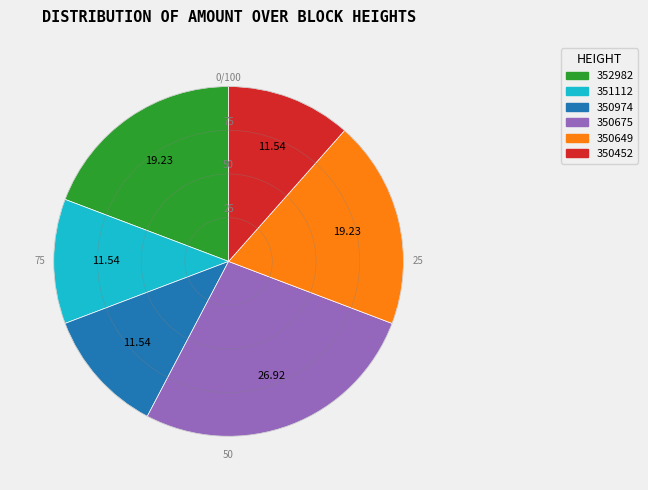

What is the ratio of the value at 350649 to the value at 352982?

1.0